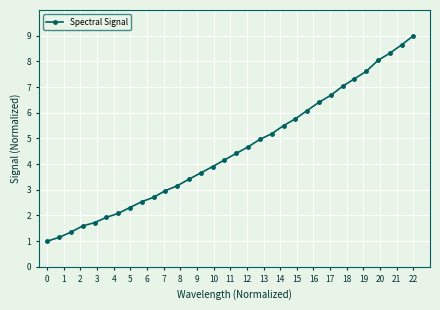

How many data points does each series have?

32